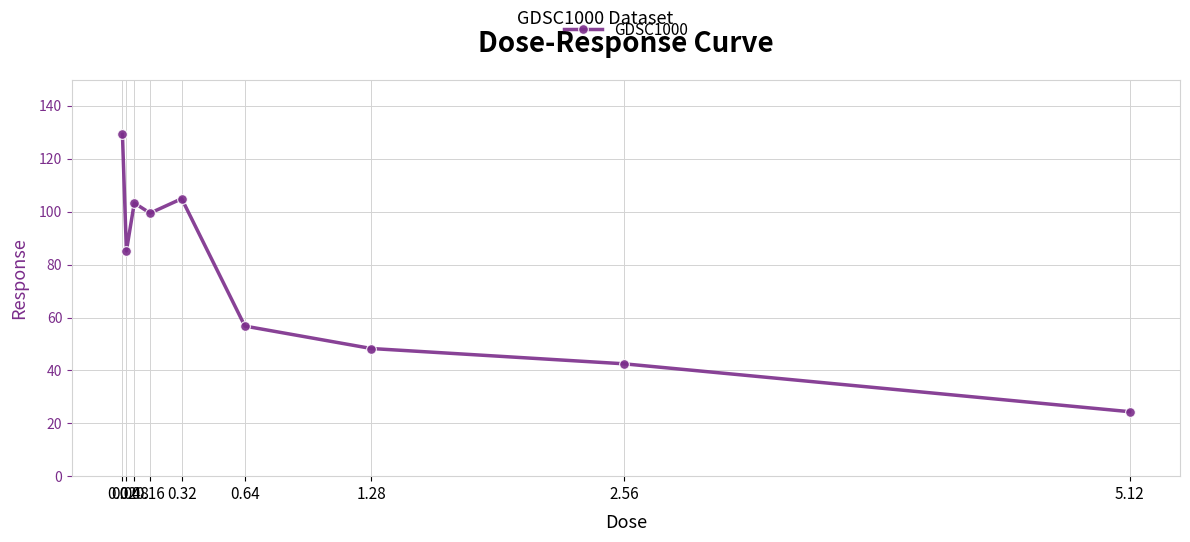

What is the sum of all values?

694.0